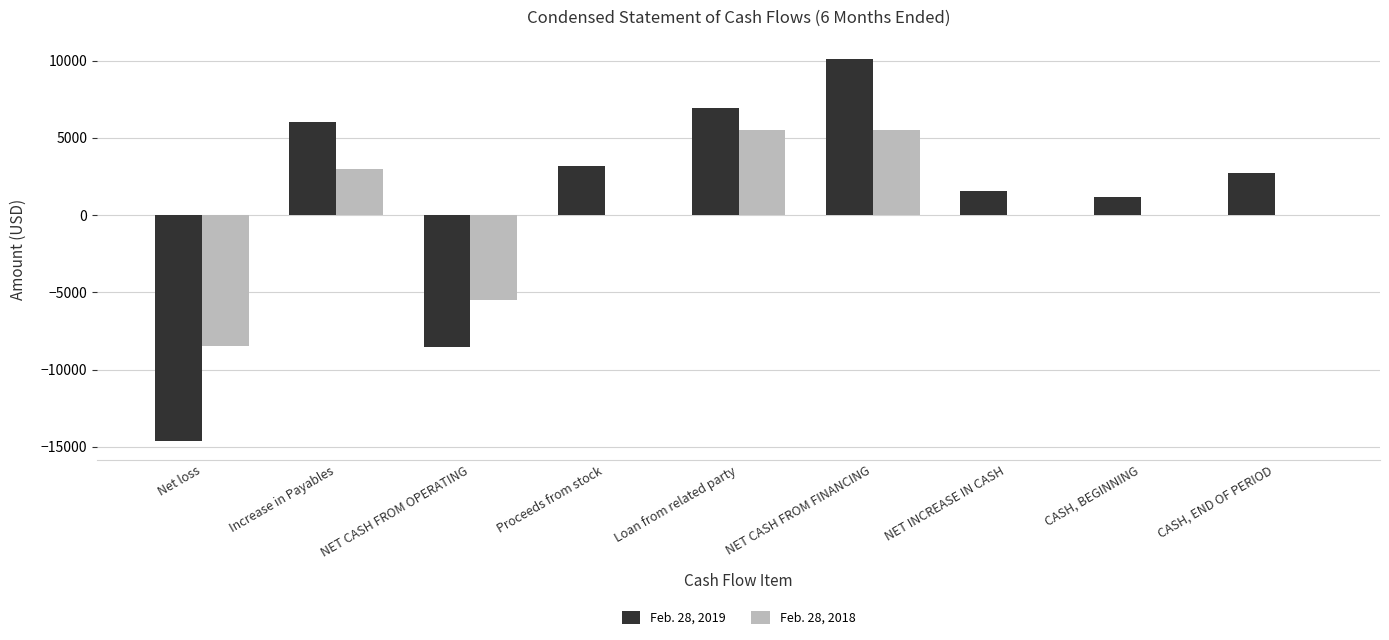

Reading left to right, list all the values displayed in this chart.

Feb. 28, 2019: Net loss=-14603	Increase in Payables=6044	NET CASH FROM OPERATING=-8559	Proceeds from stock=3195	Loan from related party=6930	NET CASH FROM FINANCING=10125	NET INCREASE IN CASH=1566	CASH, BEGINNING=1185	CASH, END OF PERIOD=2751
Feb. 28, 2018: Net loss=-8497	Increase in Payables=3000	NET CASH FROM OPERATING=-5497	Proceeds from stock=0	Loan from related party=5497	NET CASH FROM FINANCING=5497	NET INCREASE IN CASH=0	CASH, BEGINNING=0	CASH, END OF PERIOD=0